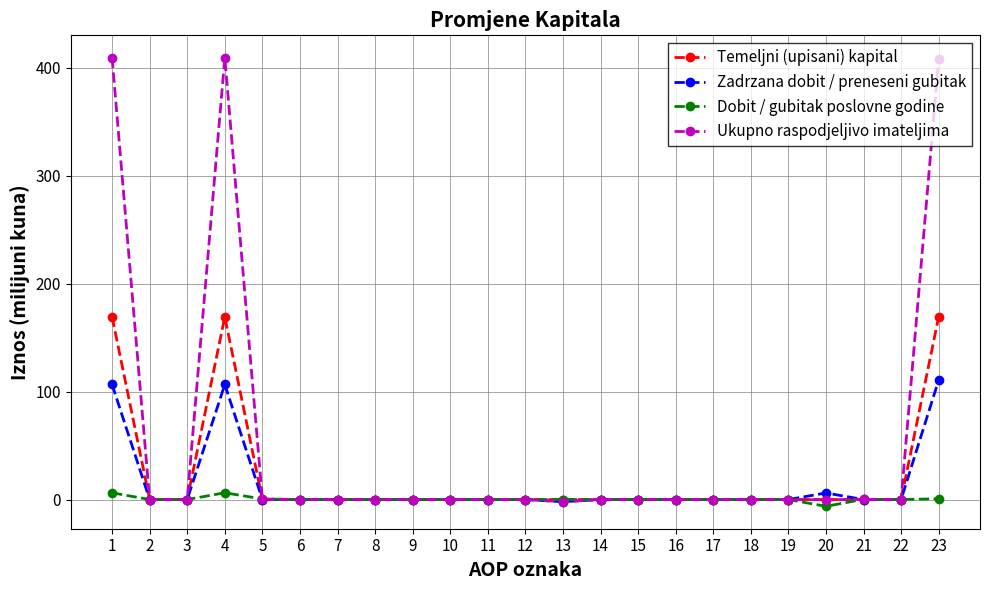

What are all the series names shown in the legend?

Temeljni (upisani) kapital, Zadrzana dobit / preneseni gubitak, Dobit / gubitak poslovne godine, Ukupno raspodjeljivo imateljima